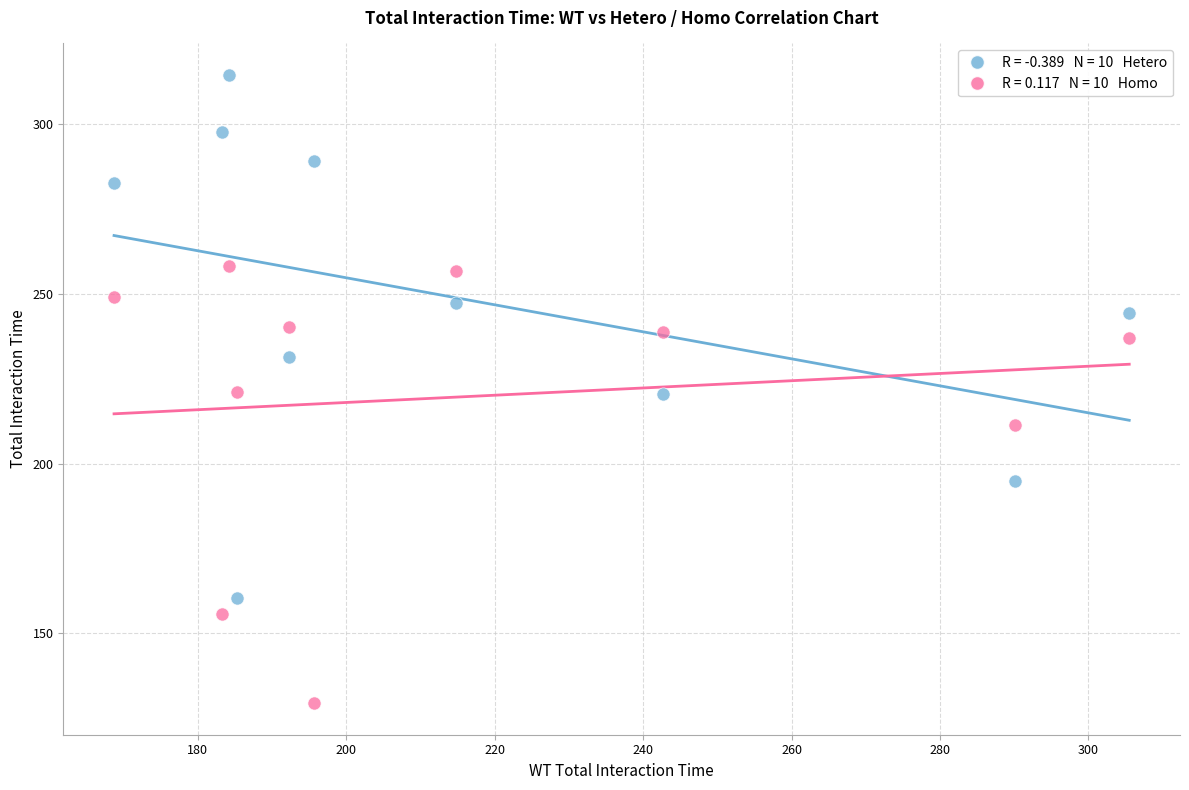

Across all data points, what is the range of Y values (max minus min)?

185.2